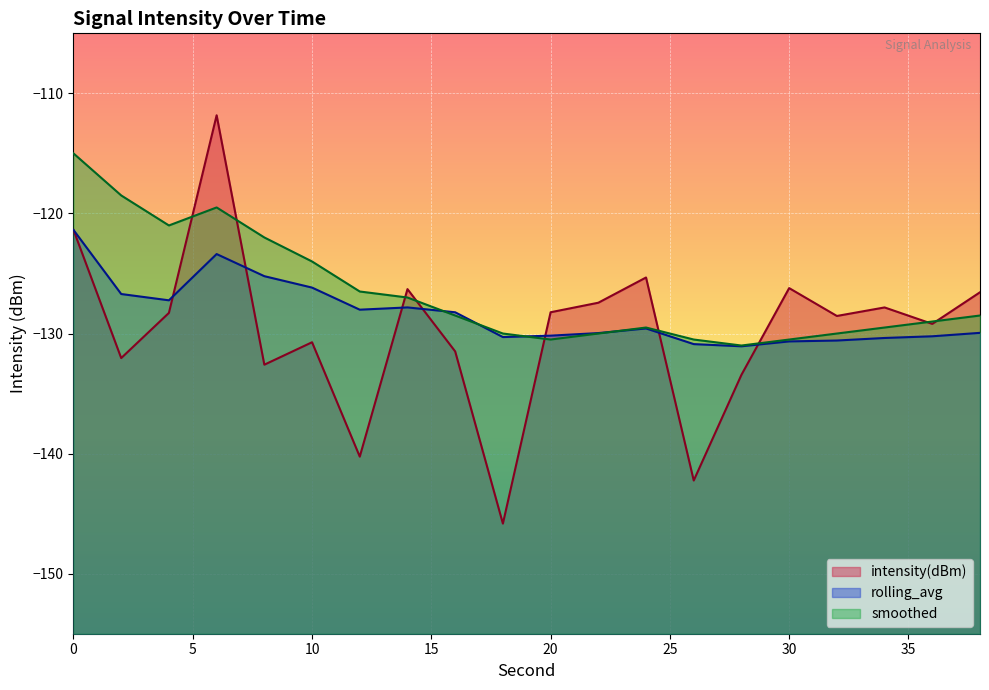

Between 32 and 38, which is larger?

38